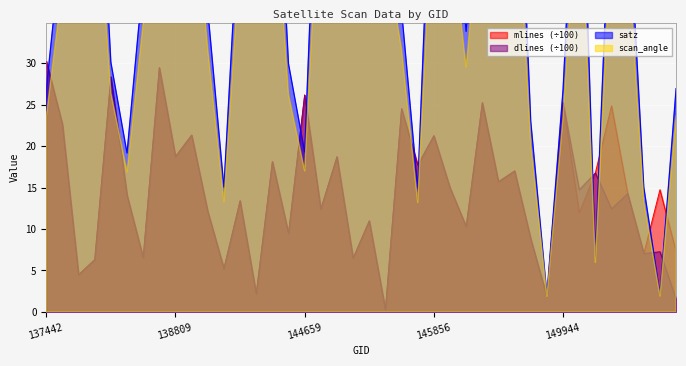

True or false: mlines has a value of 9.2 at 138603.

False